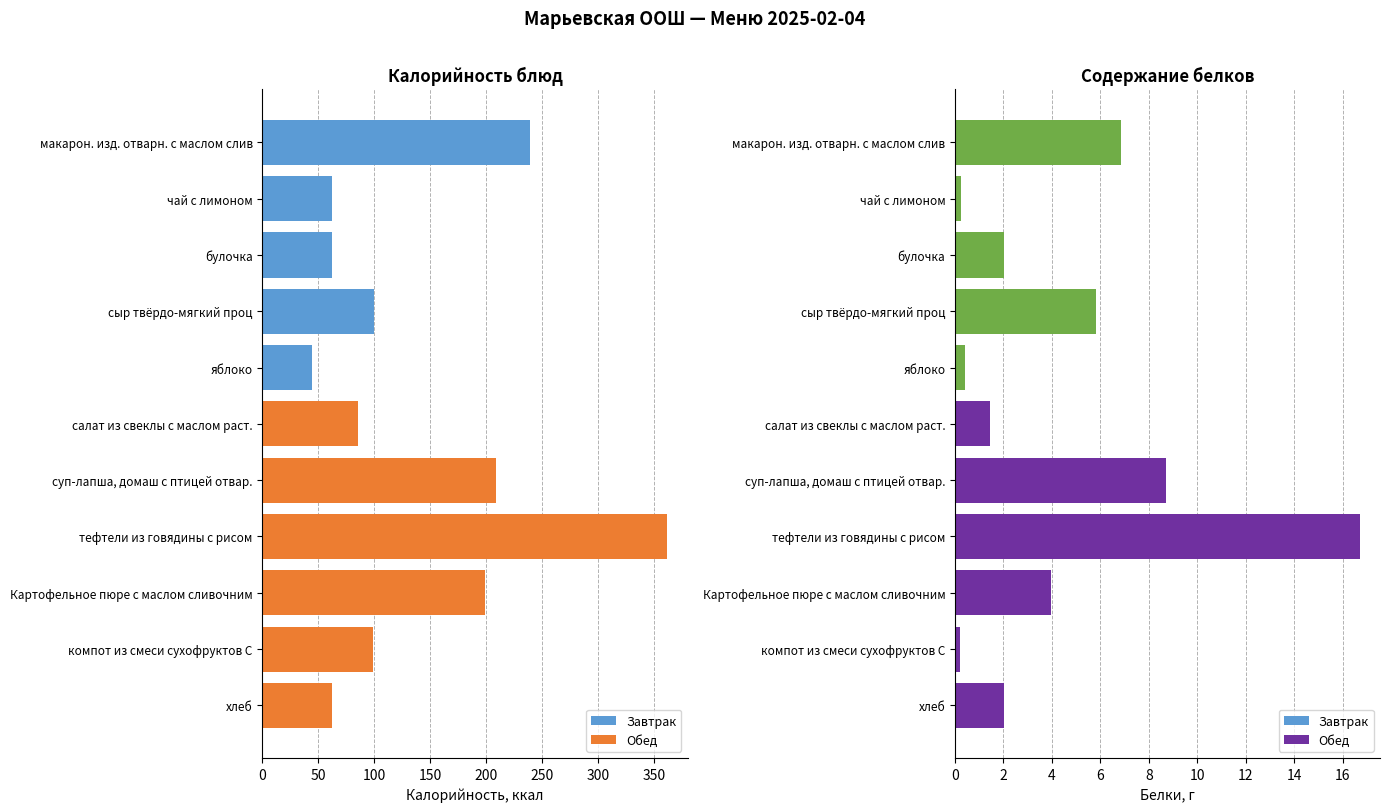

How many data points does each series have?

11